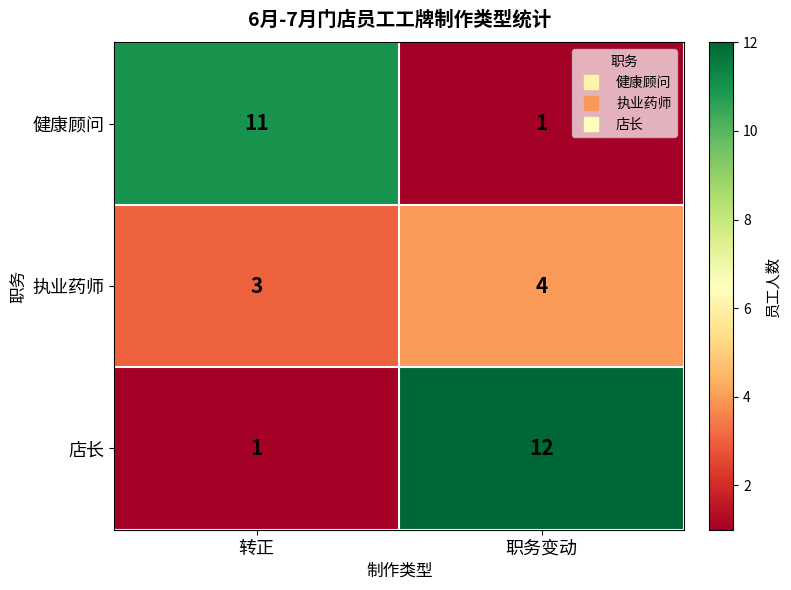

What is the sum of all 执业药师 values?

7